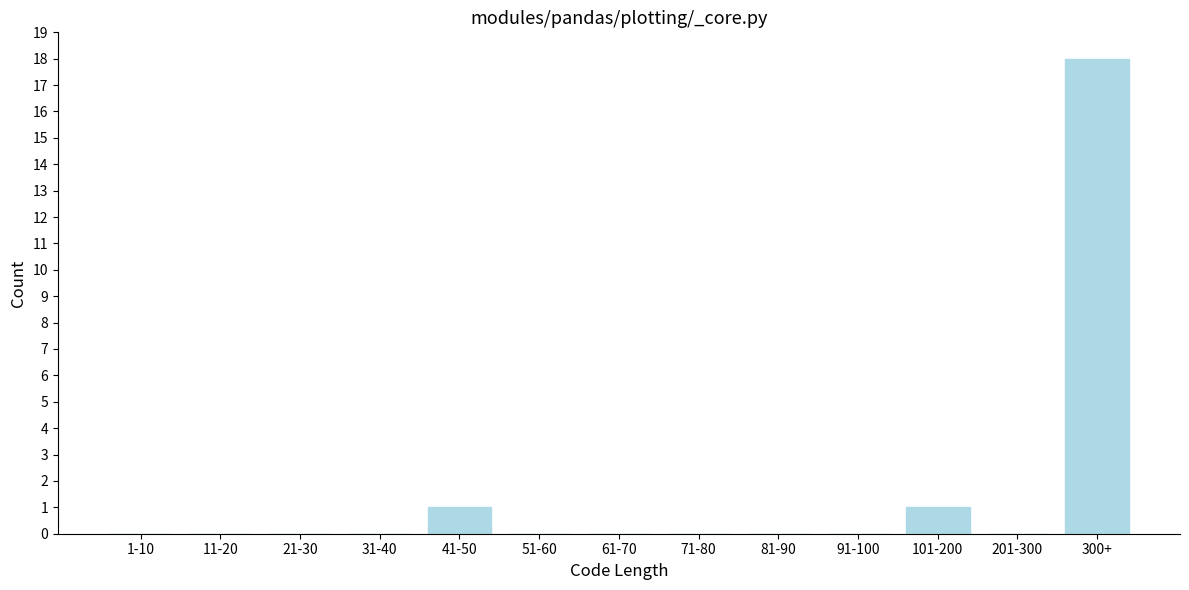

Reading right to left, extract all data points from this chart.

300+=18	201-300=0	101-200=1	91-100=0	81-90=0	71-80=0	61-70=0	51-60=0	41-50=1	31-40=0	21-30=0	11-20=0	1-10=0